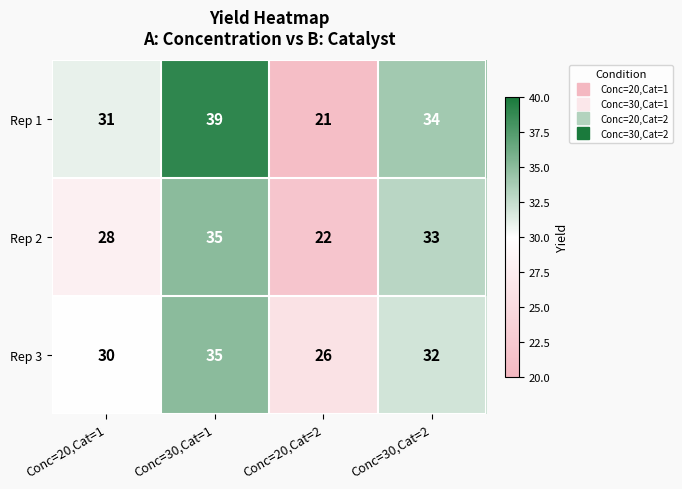

Reading left to right, transcribe all the data shown in this chart.

Rep 1: Conc=20,Cat=1=31	Conc=30,Cat=1=39	Conc=20,Cat=2=21	Conc=30,Cat=2=34
Rep 2: Conc=20,Cat=1=28	Conc=30,Cat=1=35	Conc=20,Cat=2=22	Conc=30,Cat=2=33
Rep 3: Conc=20,Cat=1=30	Conc=30,Cat=1=35	Conc=20,Cat=2=26	Conc=30,Cat=2=32